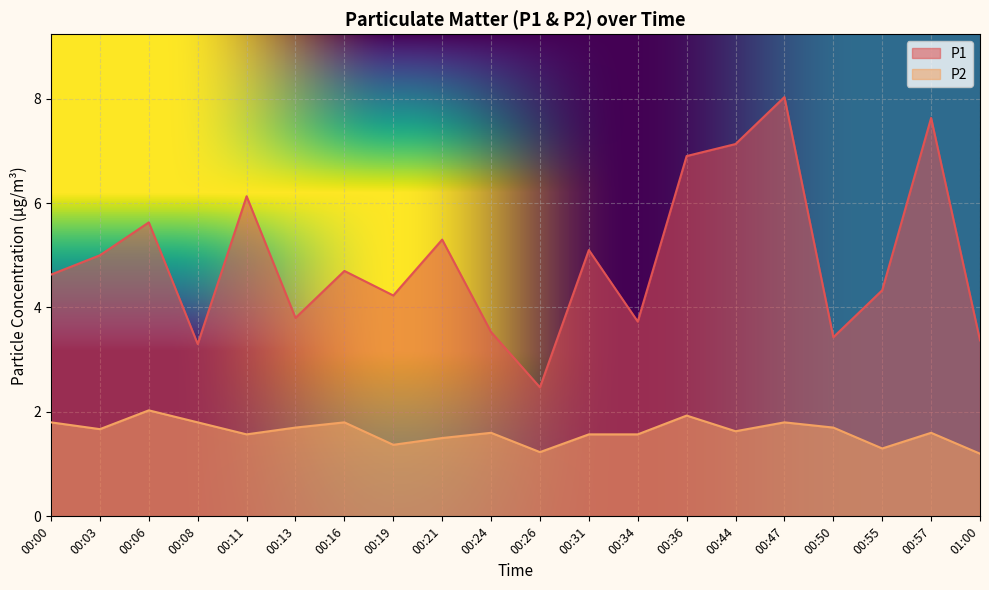

How many lines are shown in the chart?

2